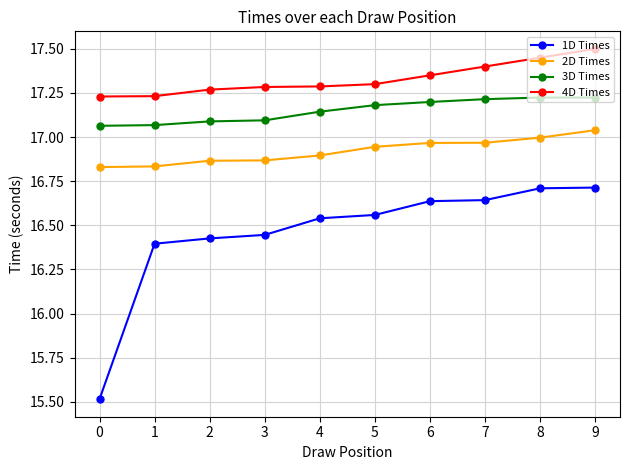

True or false: 2D Times has more than 2 interior local peaks.

False